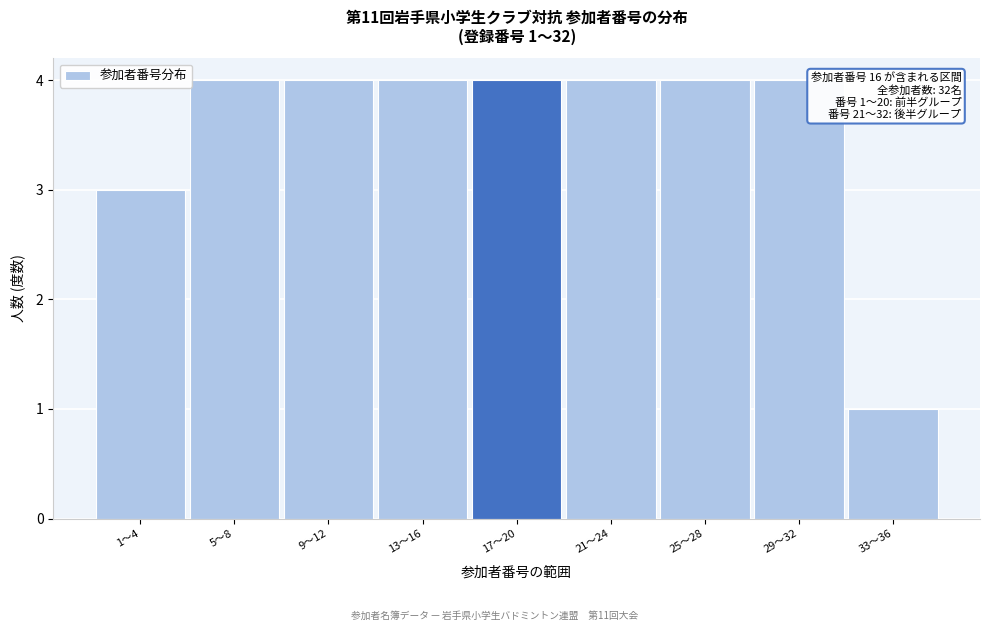

Reading right to left, transcribe all the data shown in this chart.

1	4	4	4	4	4	4	4	3